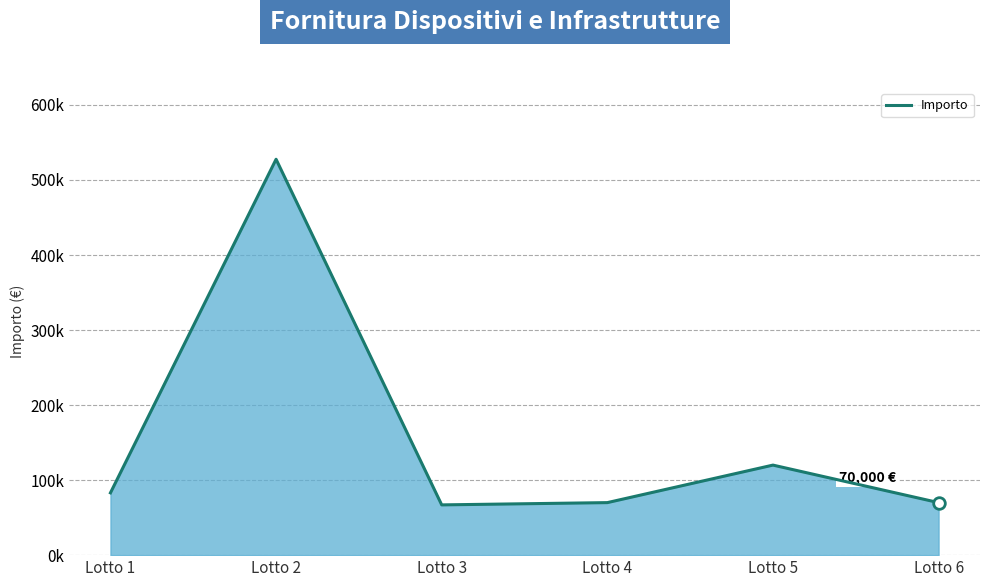

What is the ratio of the value at Lotto 5 to the value at Lotto 4?

1.7